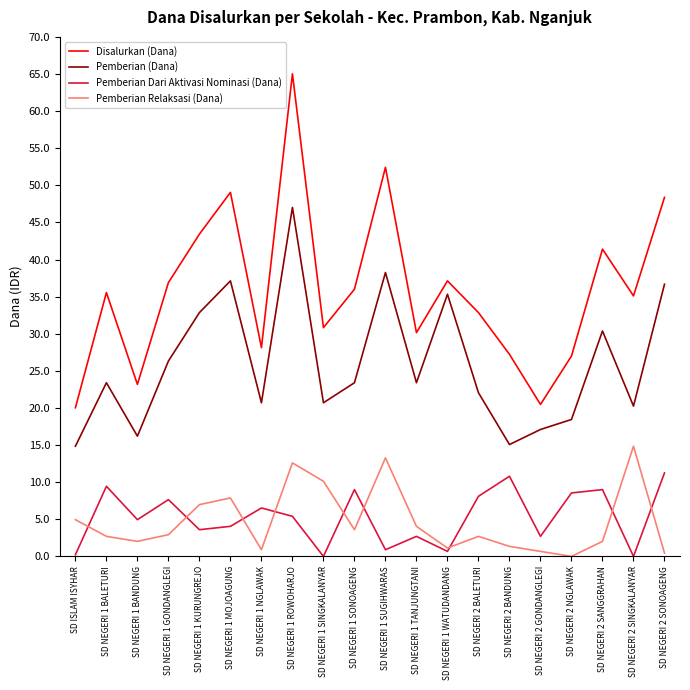

Between which two adjacent categories do Pemberian Relaksasi (Dana) and Pemberian Dari Aktivasi Nominasi (Dana) first intersect?

SD ISLAM ISYHAR and SD NEGERI 1 BALETURI